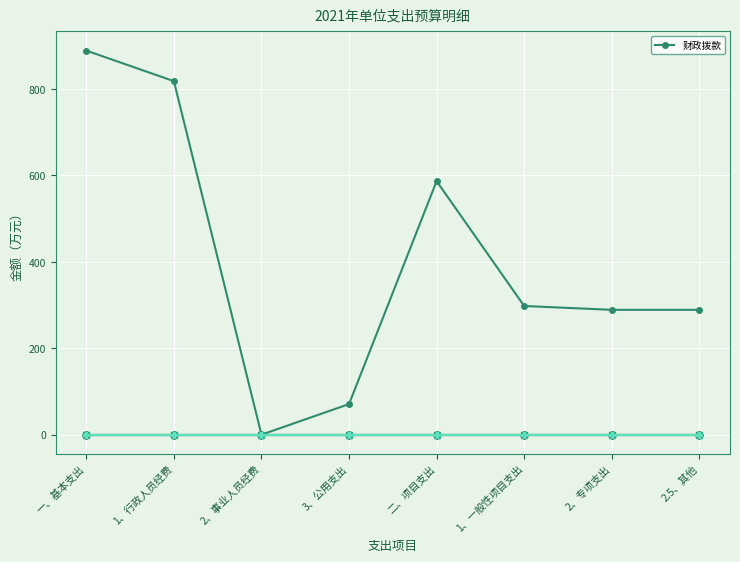

Between 2、专项支出 and 3、公用支出, which is larger?

2、专项支出